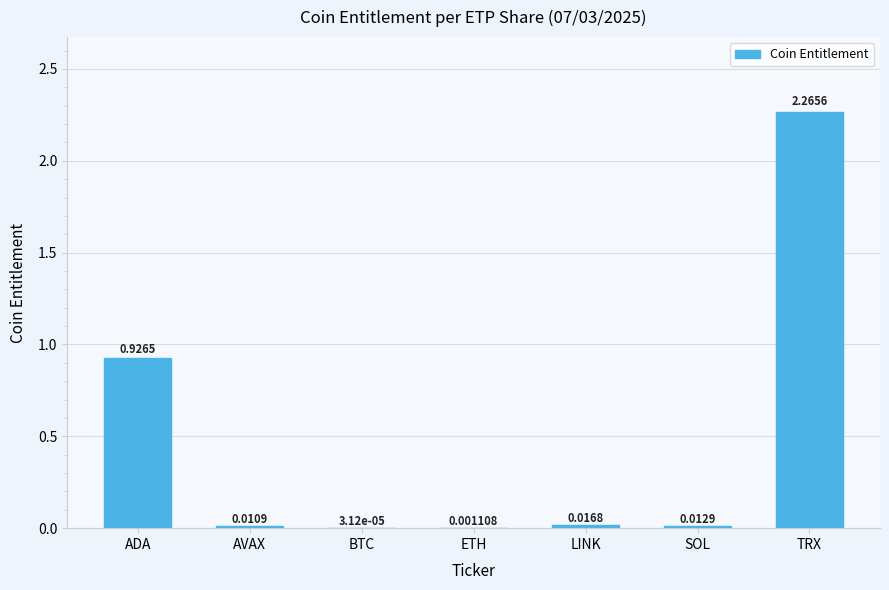

What is the change in value from AVAX to TRX?

+2.3